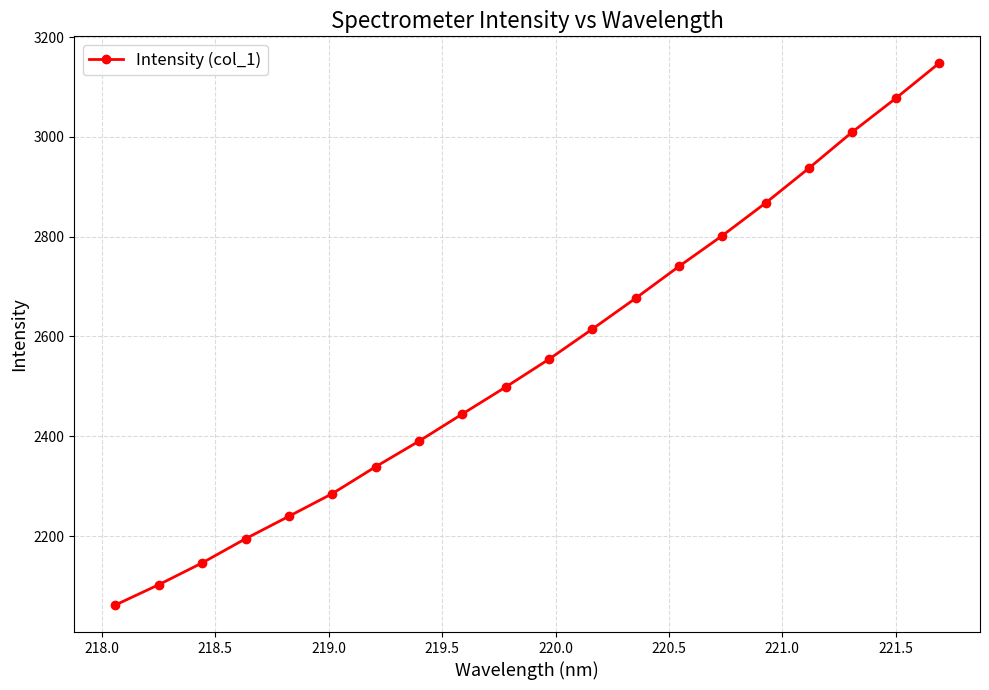

What is the greatest value displayed?

3147.2